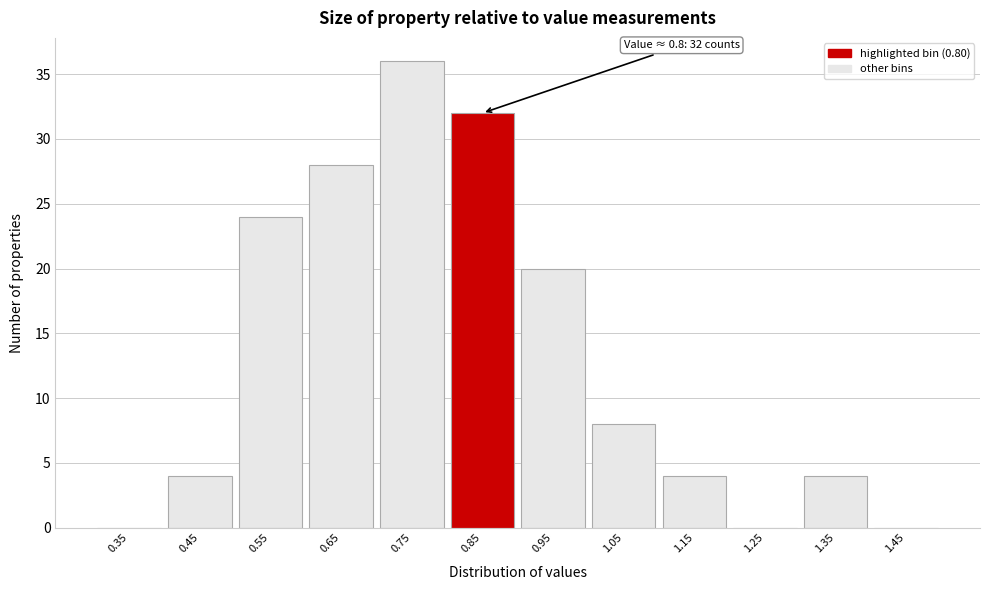

Reading left to right, list all the values displayed in this chart.

0.35=0	0.45=4	0.55=24	0.65=28	0.75=36	0.85=32	0.95=20	1.05=8	1.15=4	1.25=0	1.35=4	1.45=0